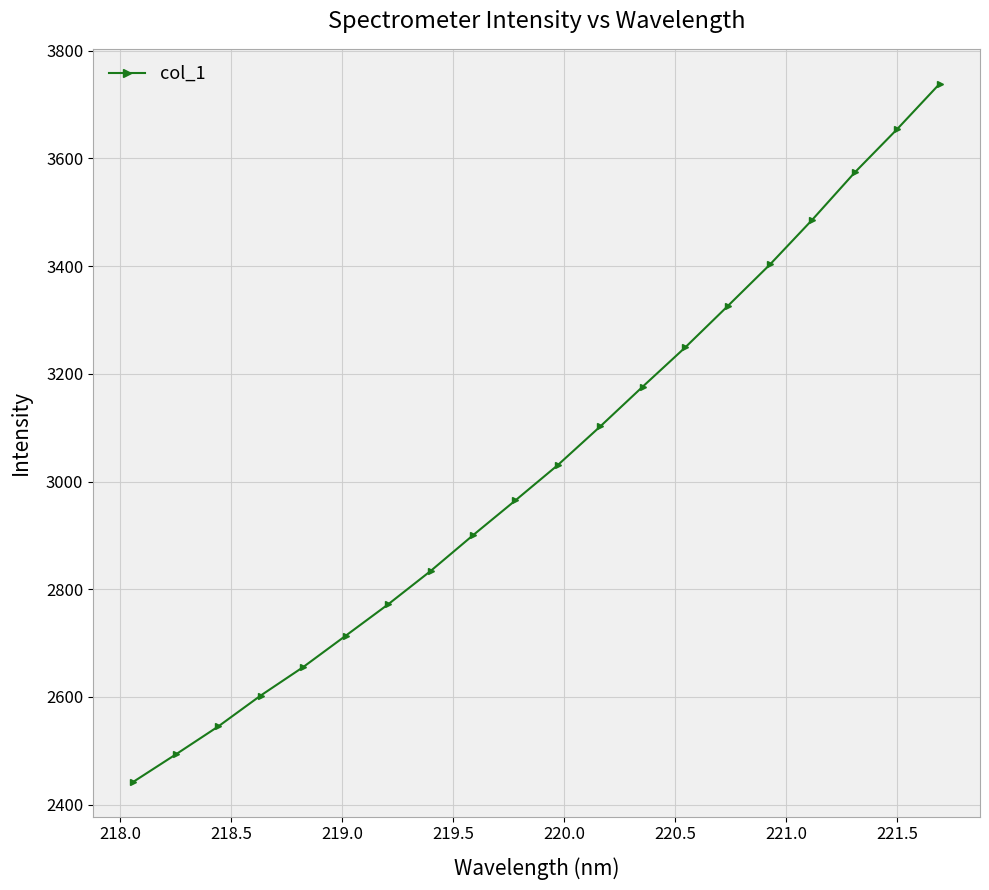

What is the value of the 6th point from the left?

2713.6